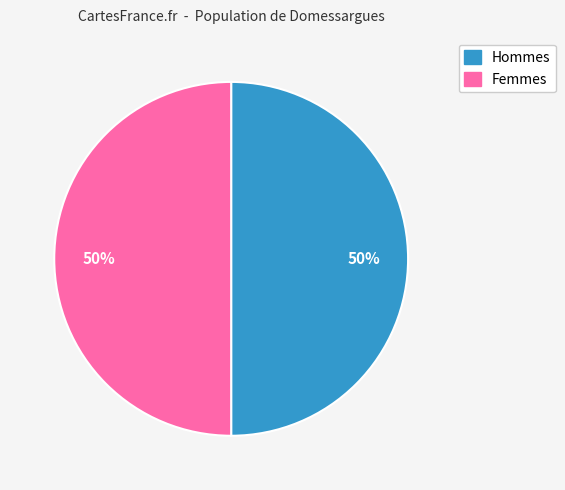

To the nearest percent, what is the average slice percentage?

50%